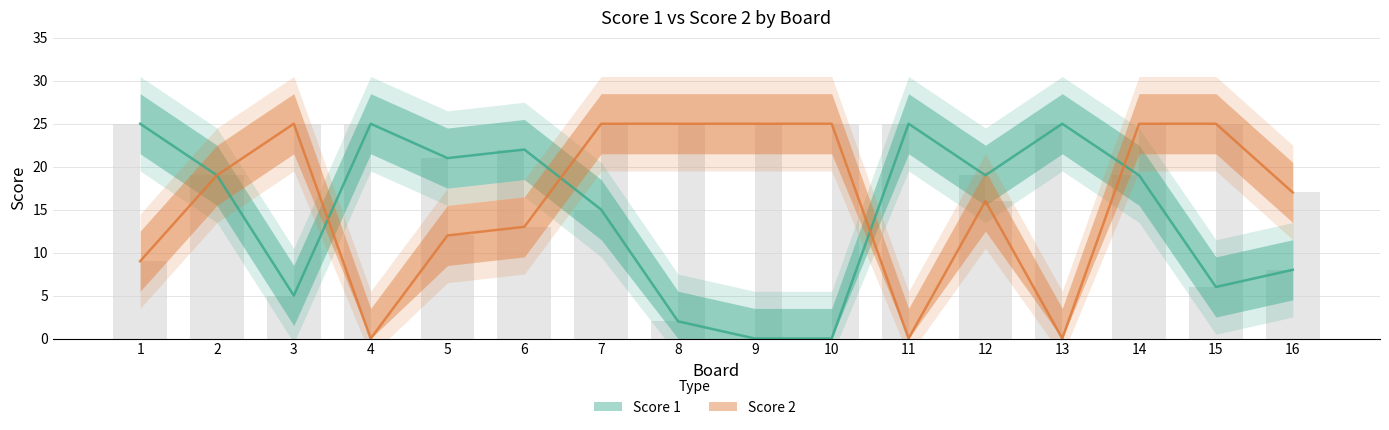

The Score 1 series shows 3 at 15. True or false?

False